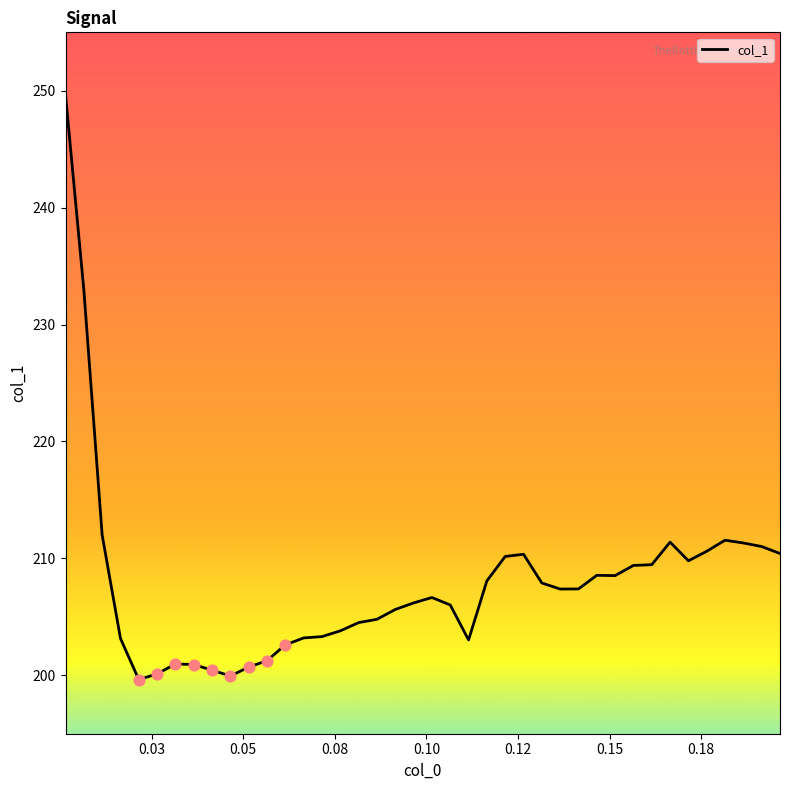

What is the difference between the maximum and minimum values?

50.0